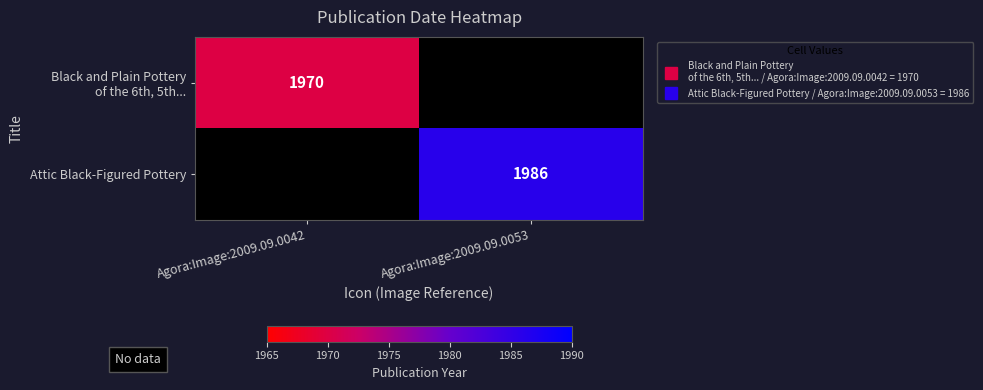

What is the difference between the Attic Black-Figured Pottery values at Agora:Image:2009.09.0042 and Agora:Image:2009.09.0053?

1986